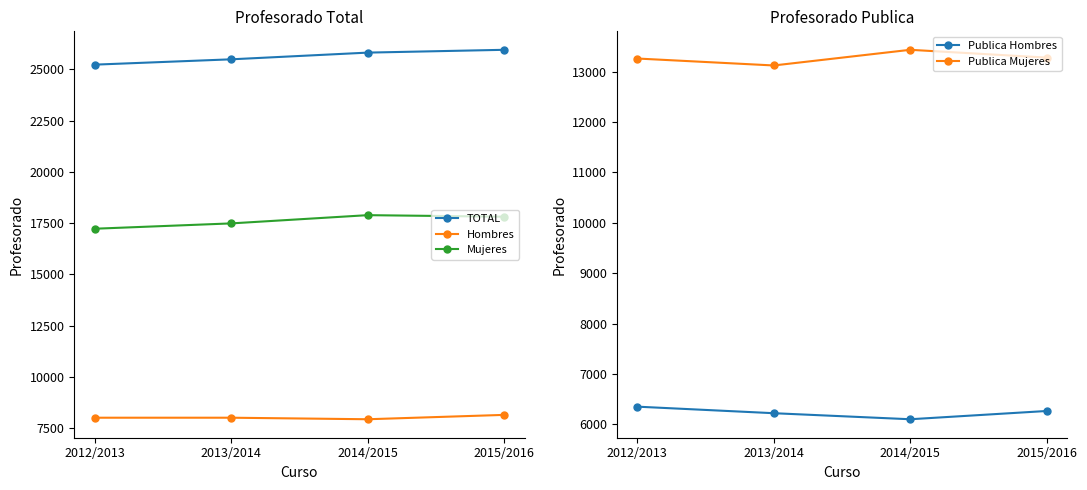

At which category does the chart reach its peak across all series?

2015/2016